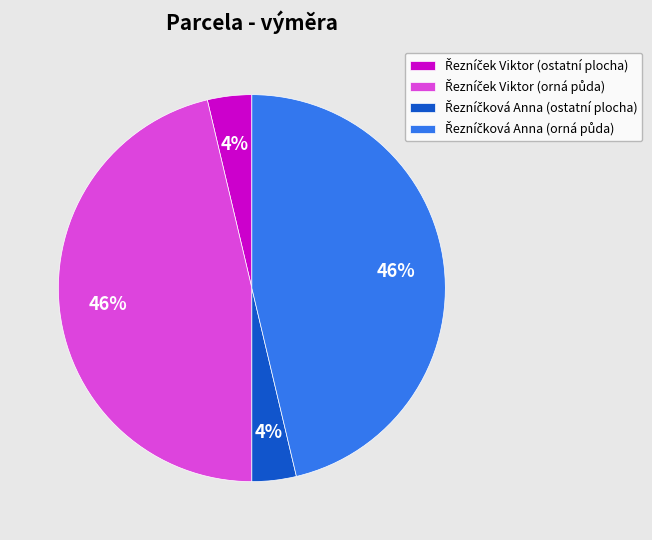

Is there a majority slice in this chart?

No